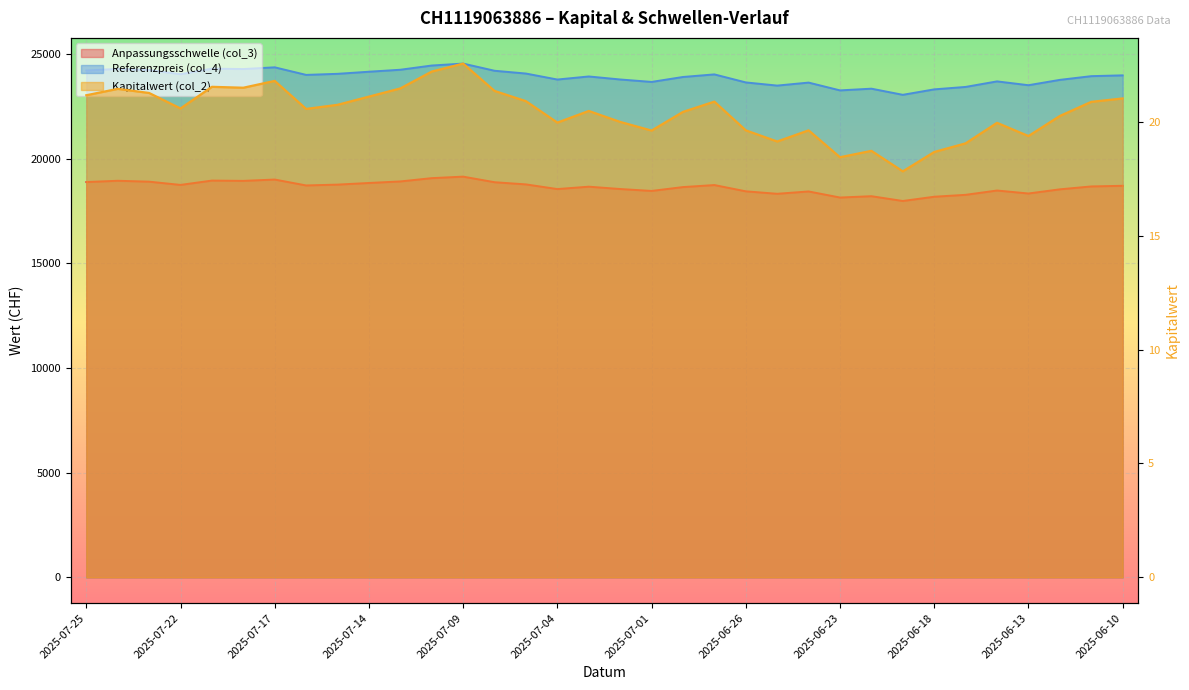

Between 2025-06-25 and 2025-06-27, which is larger?

2025-06-27